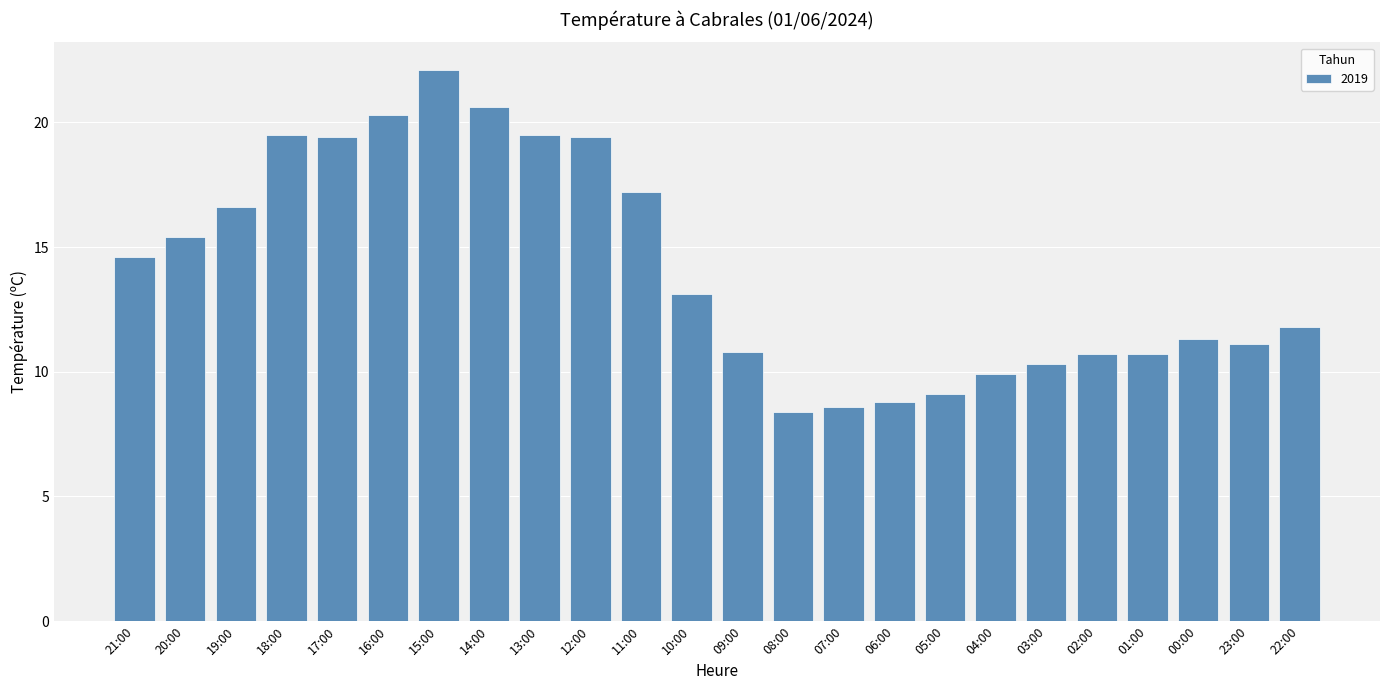

What is the difference between the values at 18:00 and 00:00?

8.2